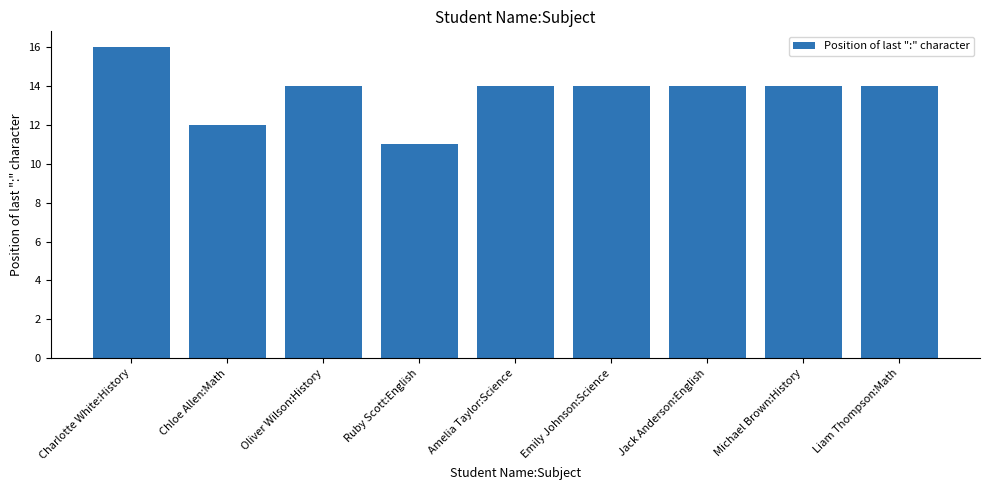

What position from the right is Emily Johnson:Science?

4